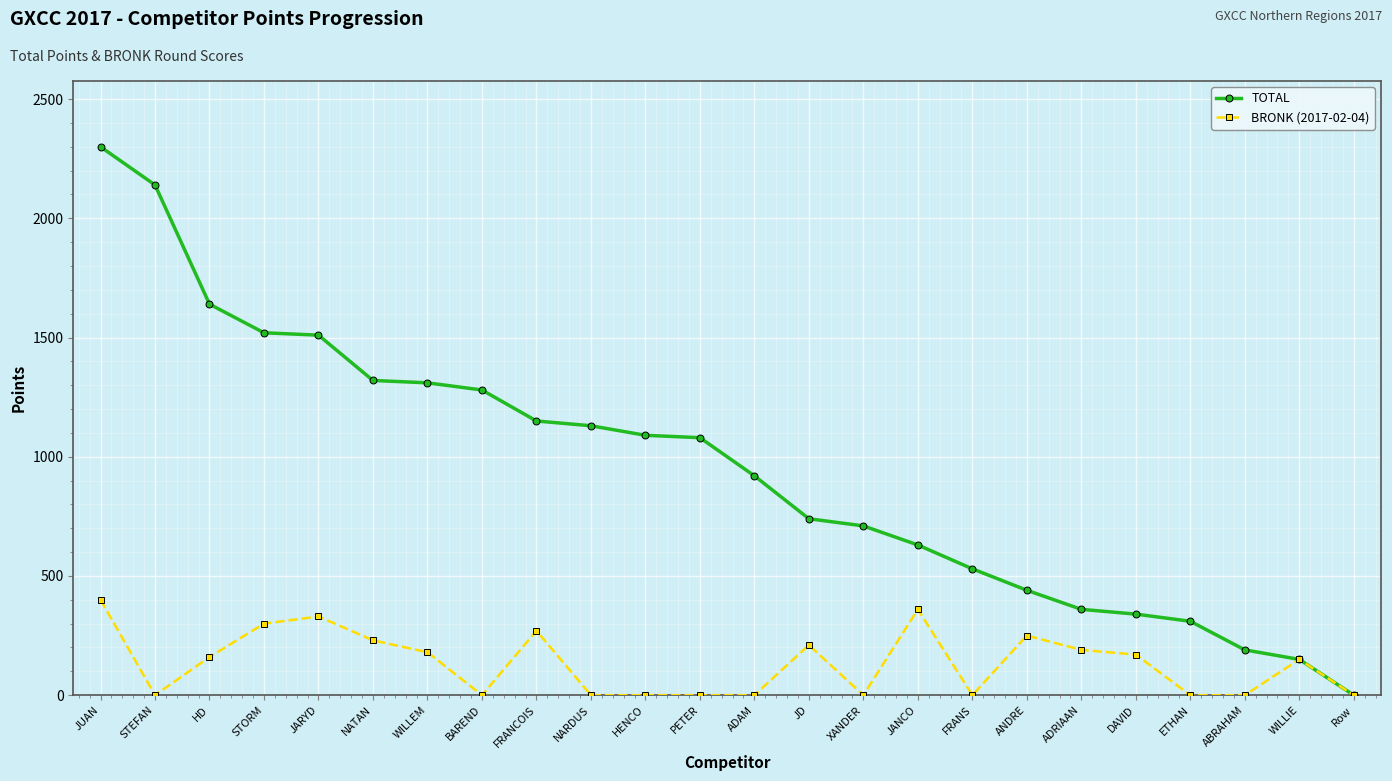

True or false: BRONK (2017-02-04) has more than 2 points higher than both neighbors.

True